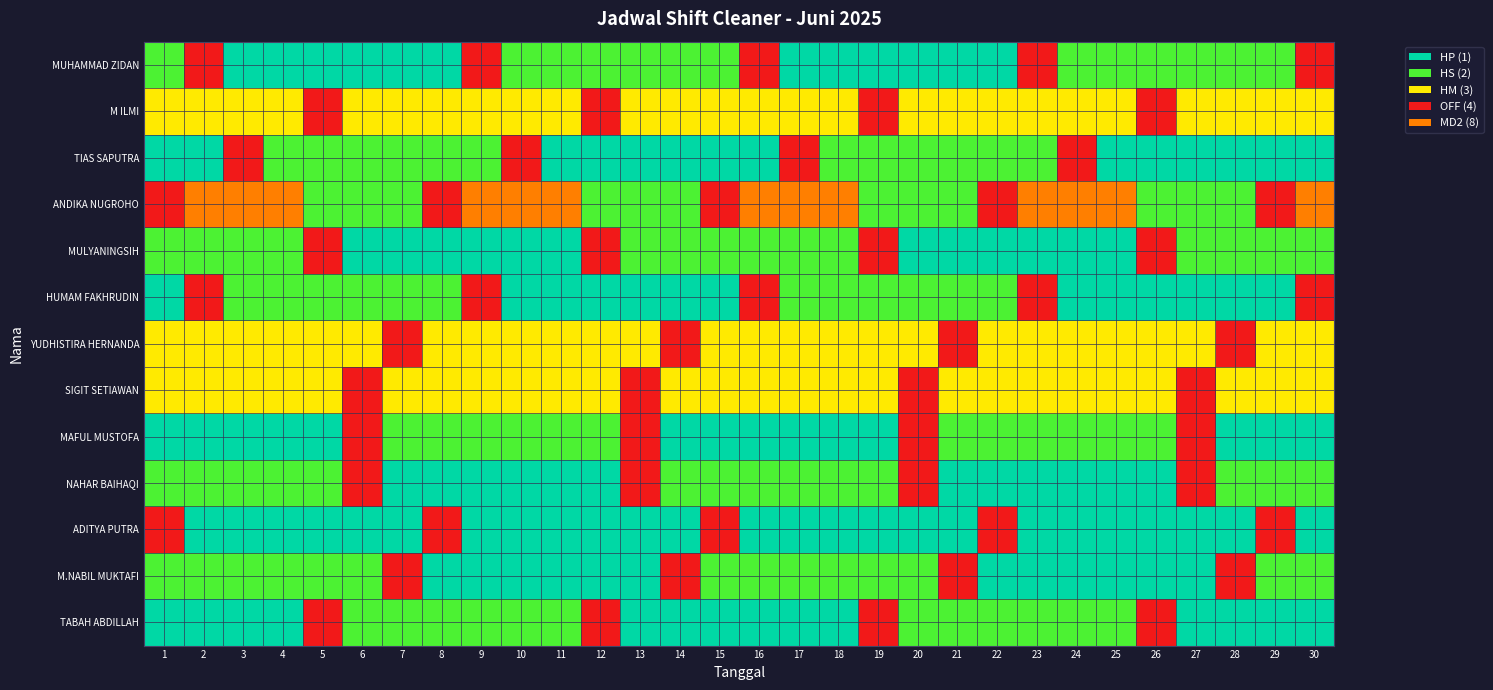

How many values in the HUMAM FAKHRUDIN series exceed 2?

5